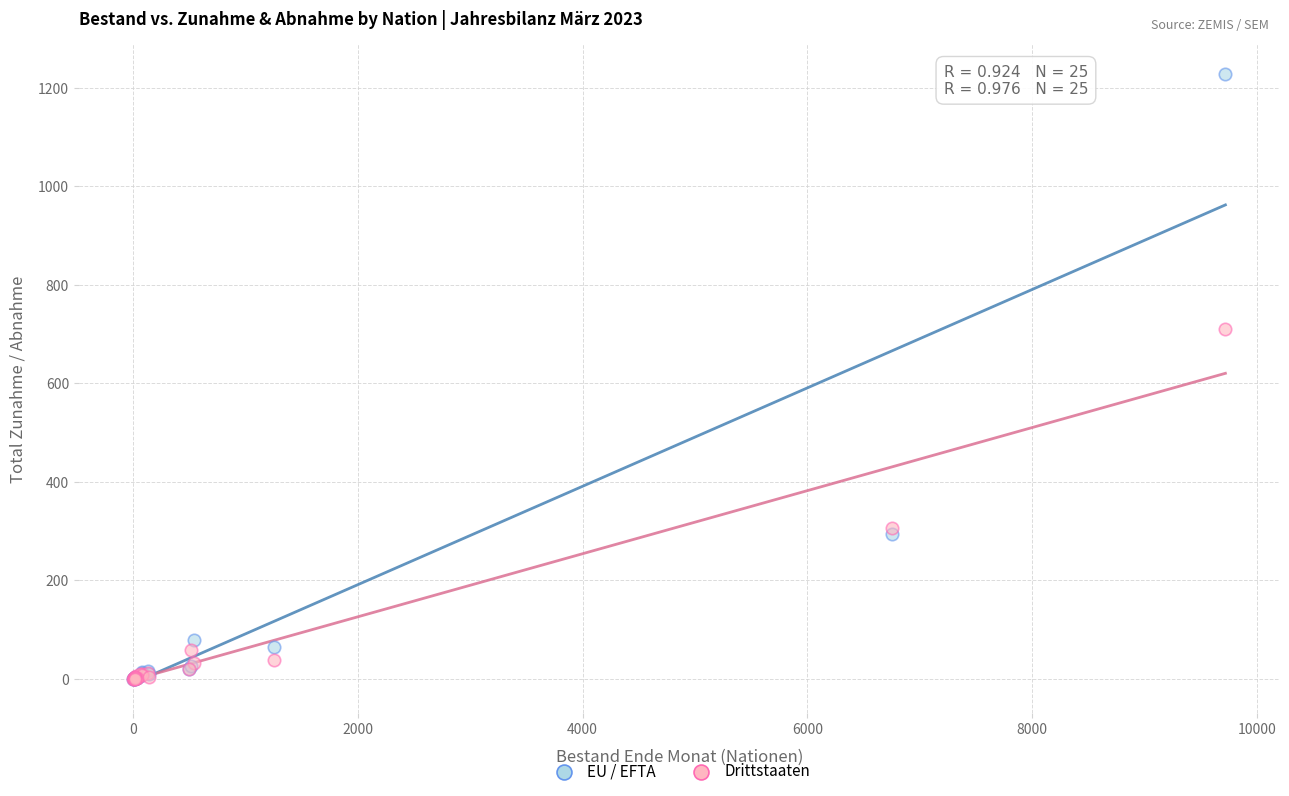

In the EU / EFTA series, what Y value is closest to 613?

294